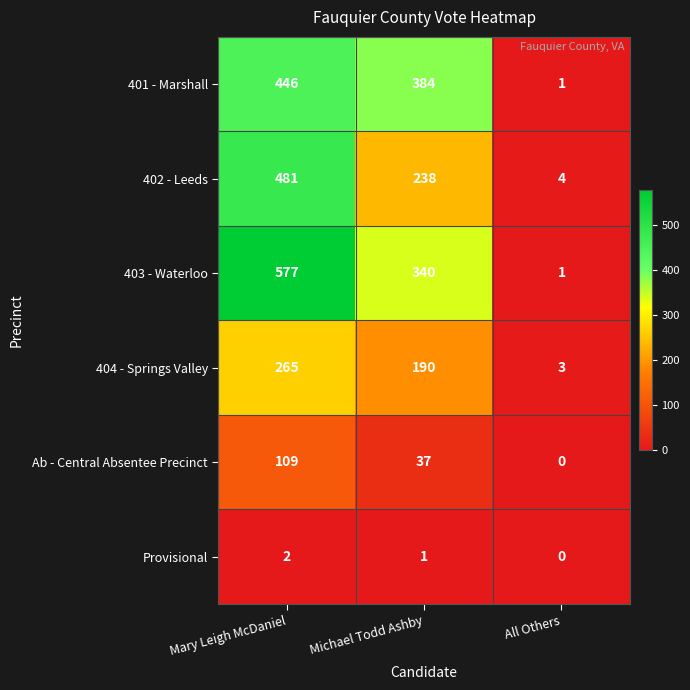

Is it true that 402 - Leeds equals 707 at Mary Leigh McDaniel?

False